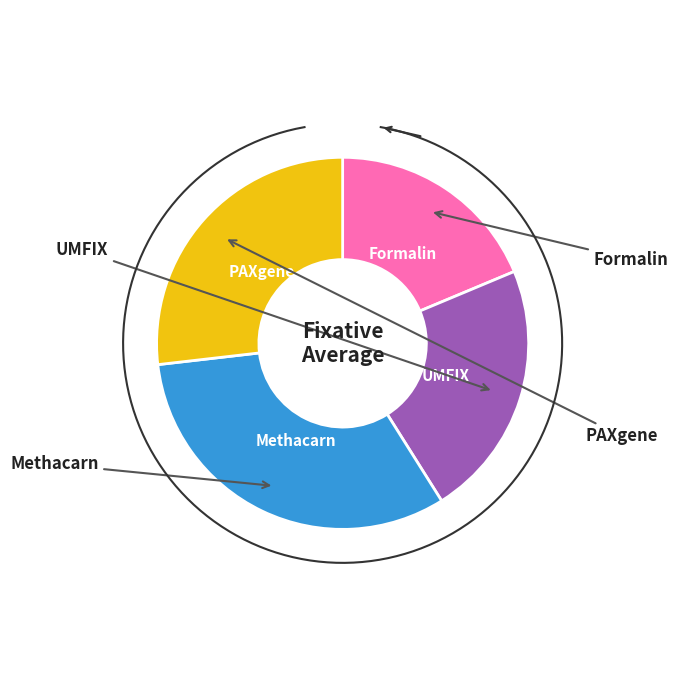

How many slices are in this pie chart?

4